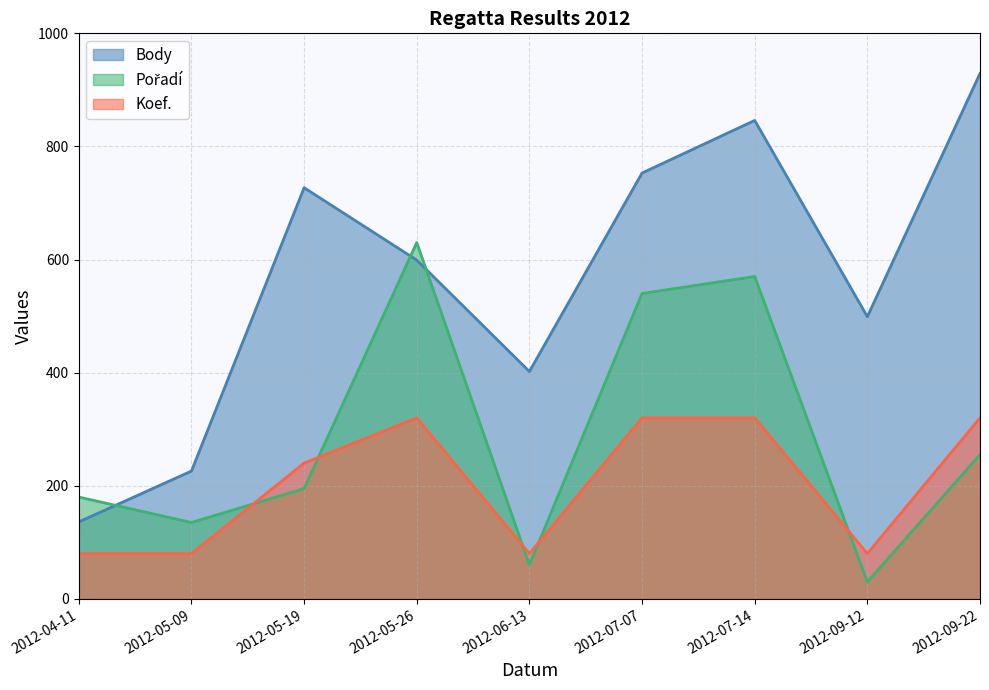

At which category is the sum across all series the highest?

2012-07-14